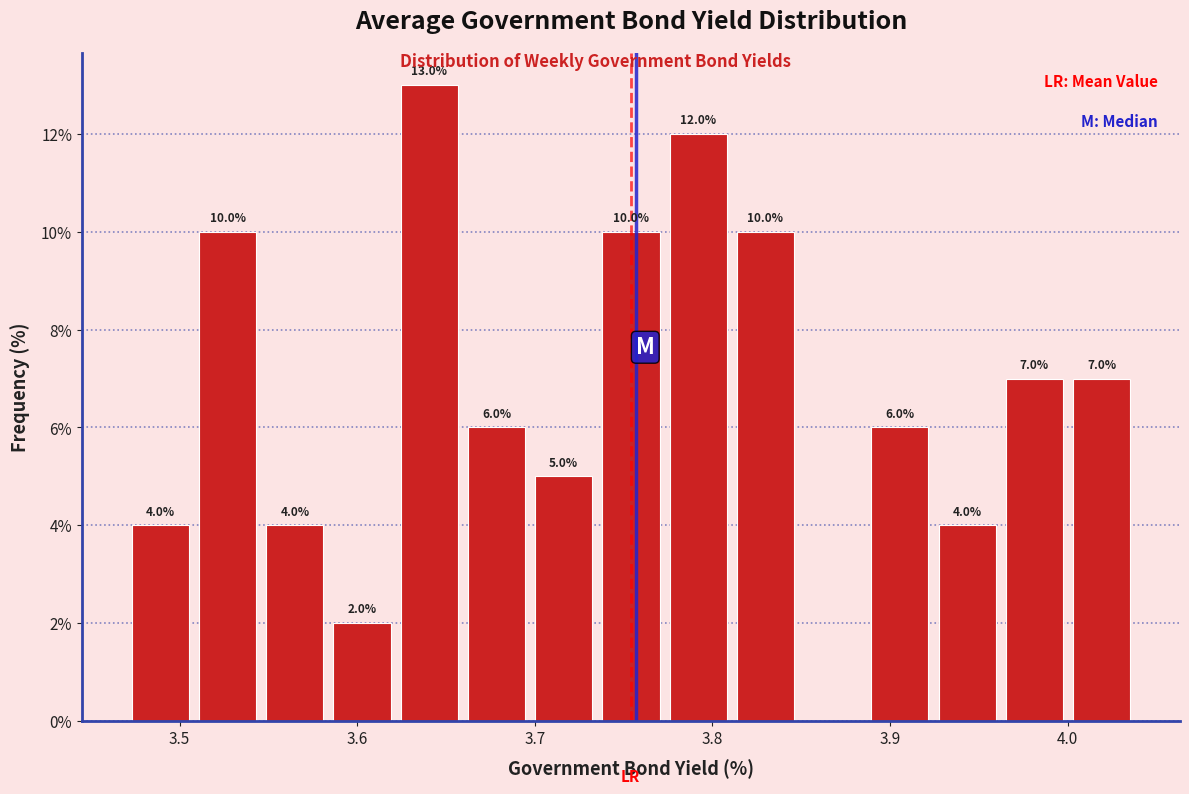

Around what value on the x-axis is the tallest bar? Give the approximate position of its centre, as read against the axis.

3.64